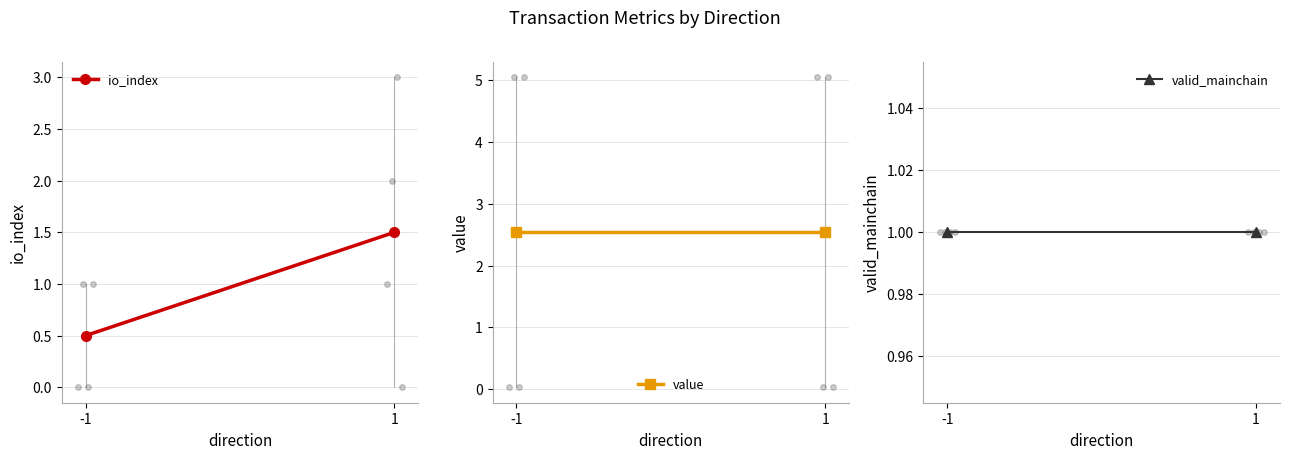

Is this an area chart (filled region under the line)?

No